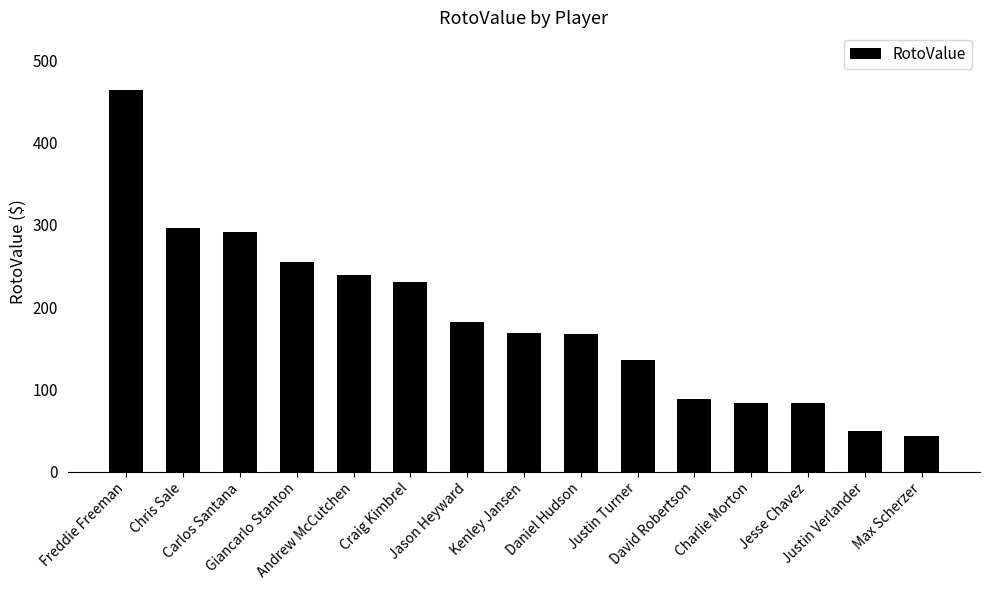

What position from the left is David Robertson?

11